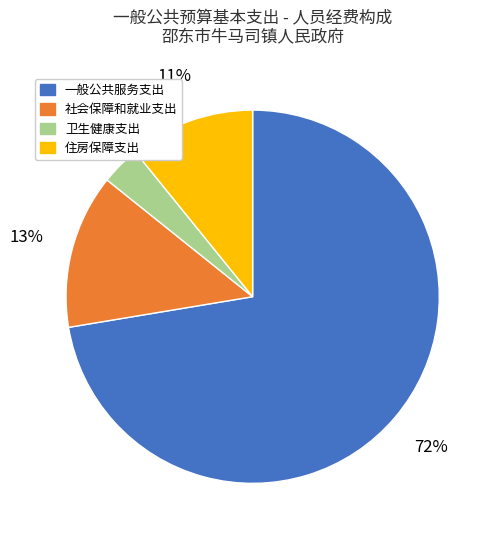

Is it true that 住房保障支出 is 1% of the pie?

False